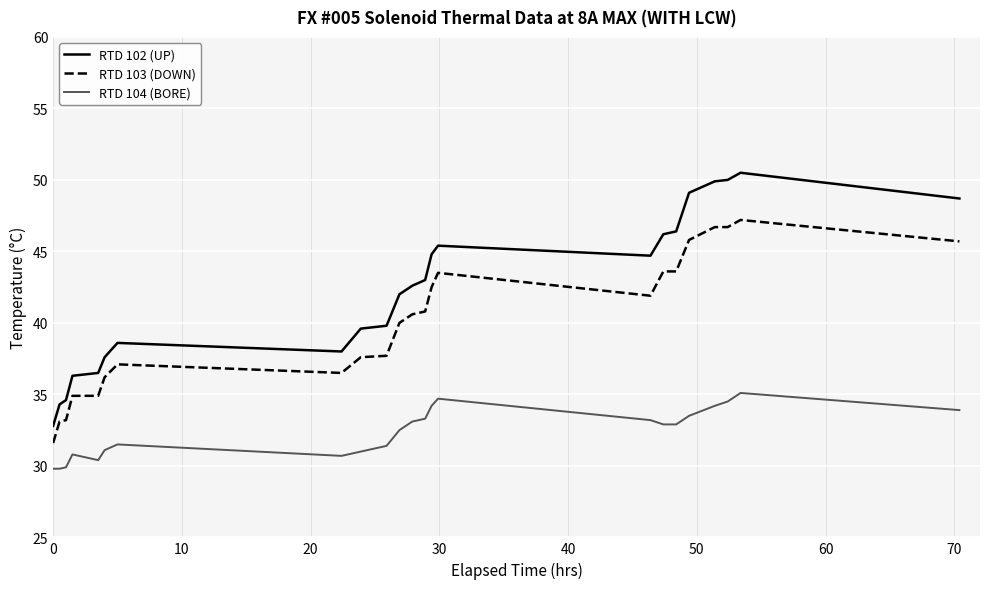

What is the highest value of the RTD 104 (BORE) series?

35.1